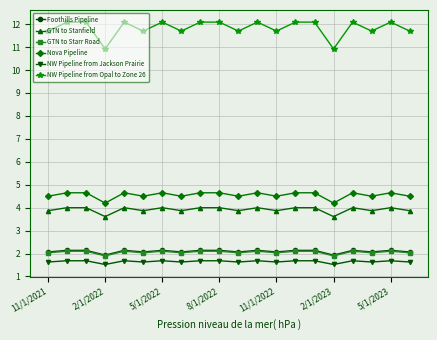

How many lines are shown in the chart?

6